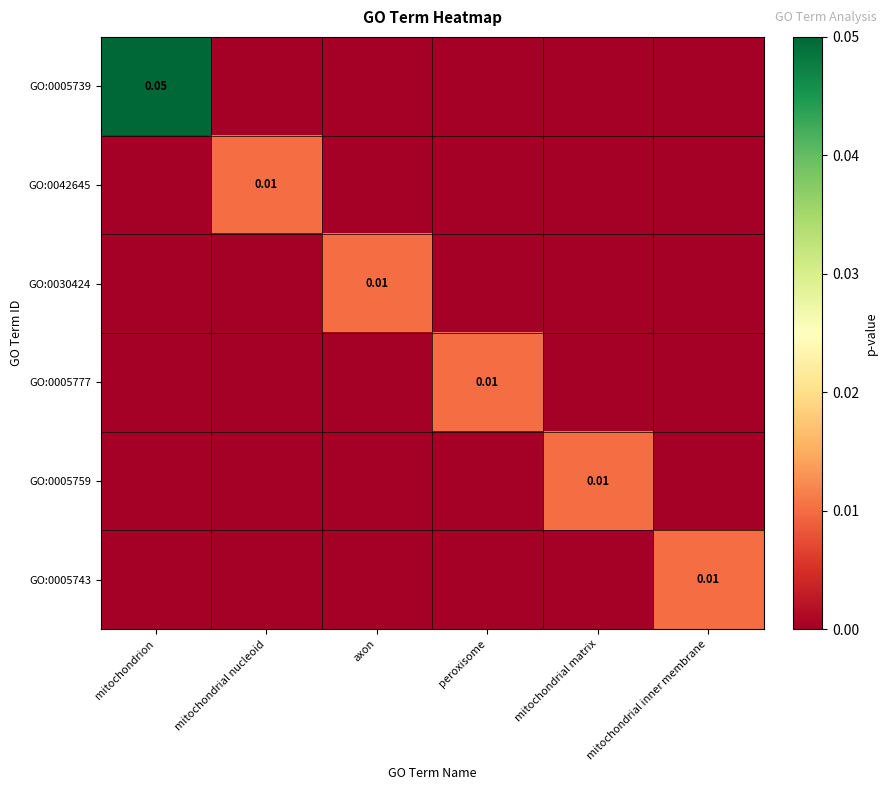

Which series has the largest range (max minus min)?

GO:0005739